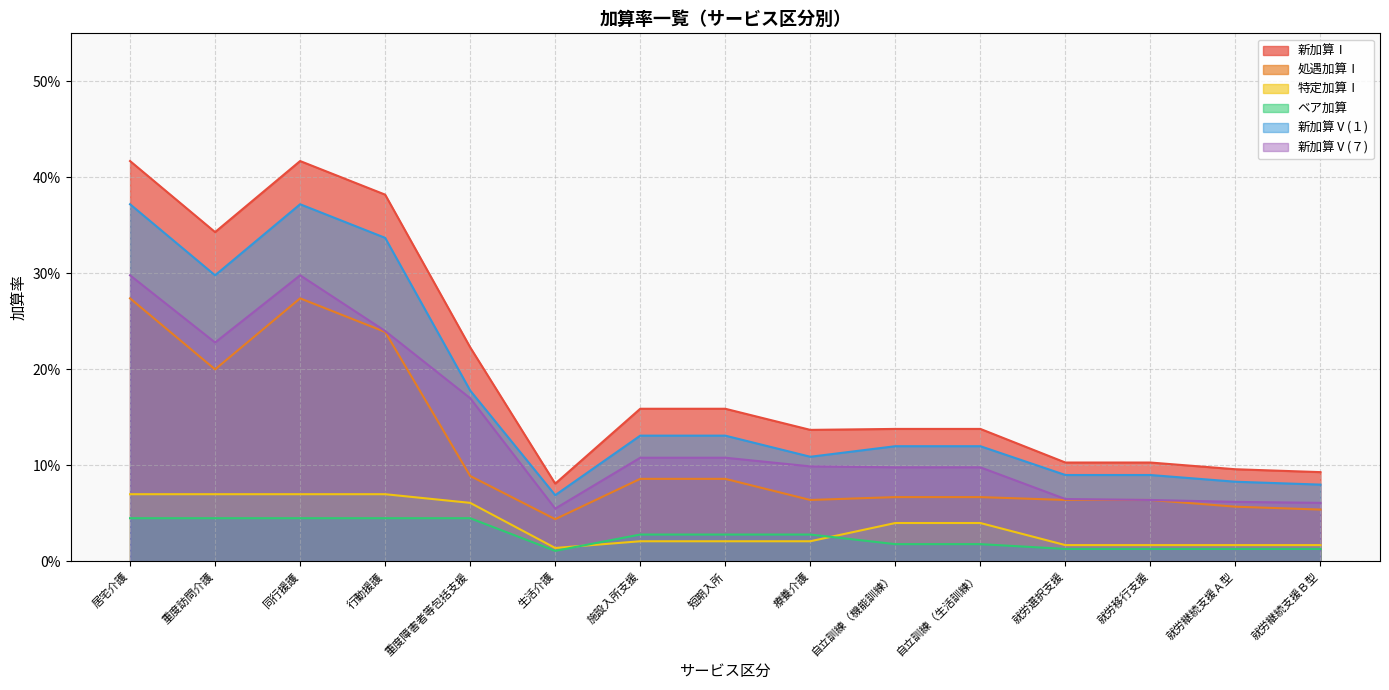

What is the average value of the 新加算Ⅴ(７) series?

0.1